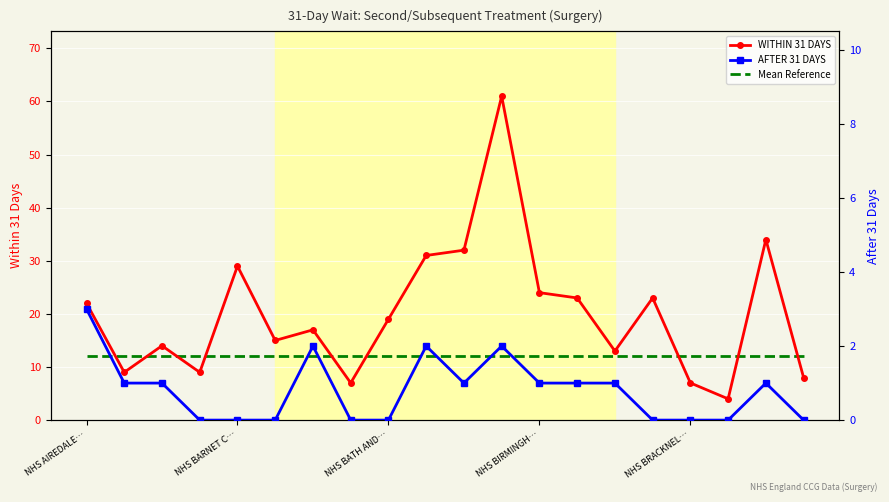

True or false: Mean Reference has more than 1 interior local peaks.

False